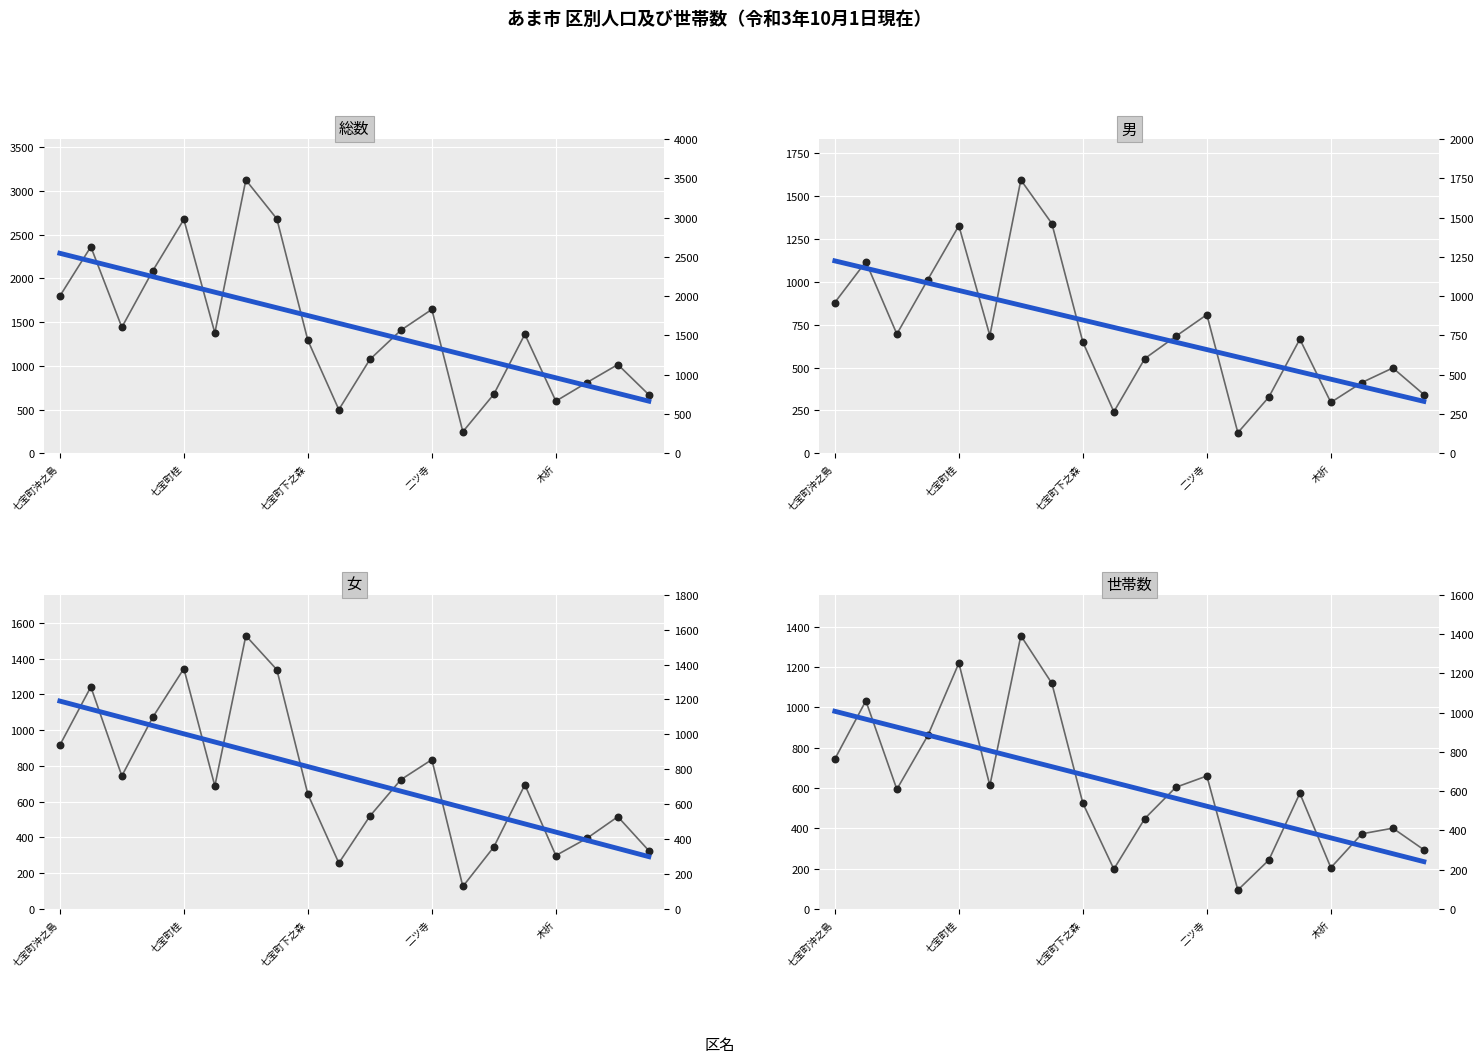

What are all the series names shown in the legend?

総数, 男, 女, 世帯数